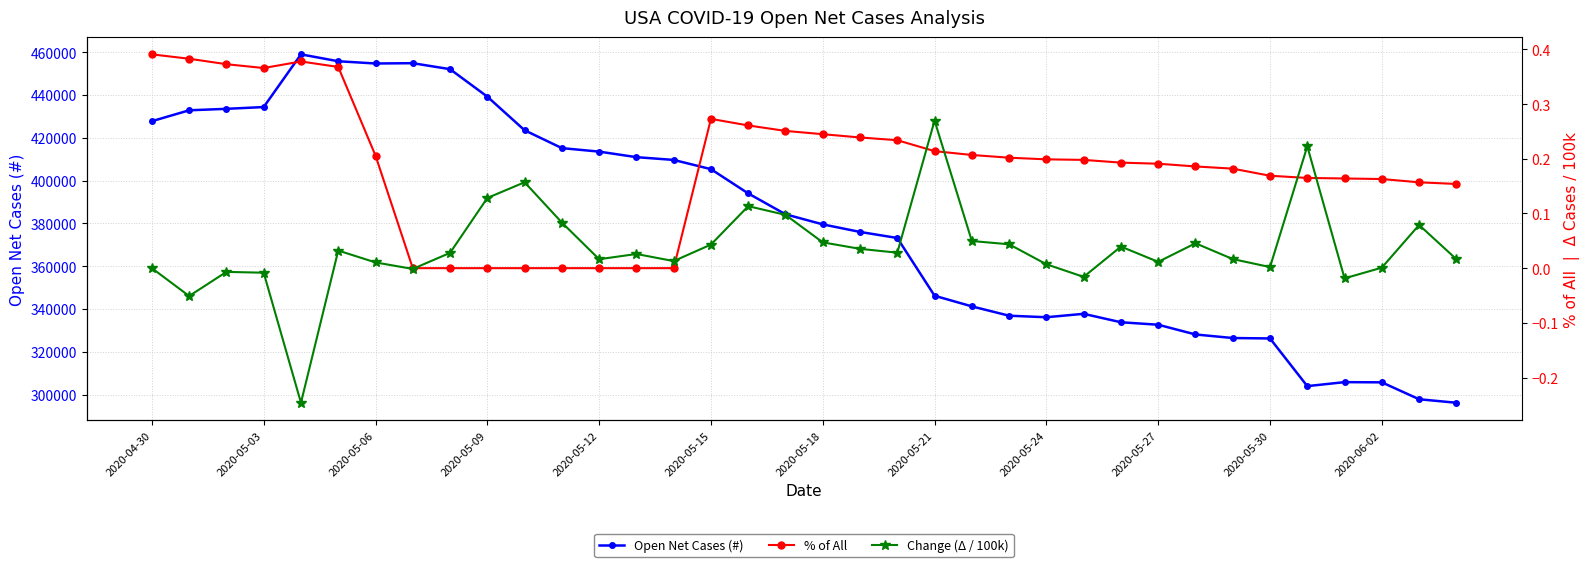

The value of Open Net Cases (#) at 2020-05-15 is 405327. True or false?

True